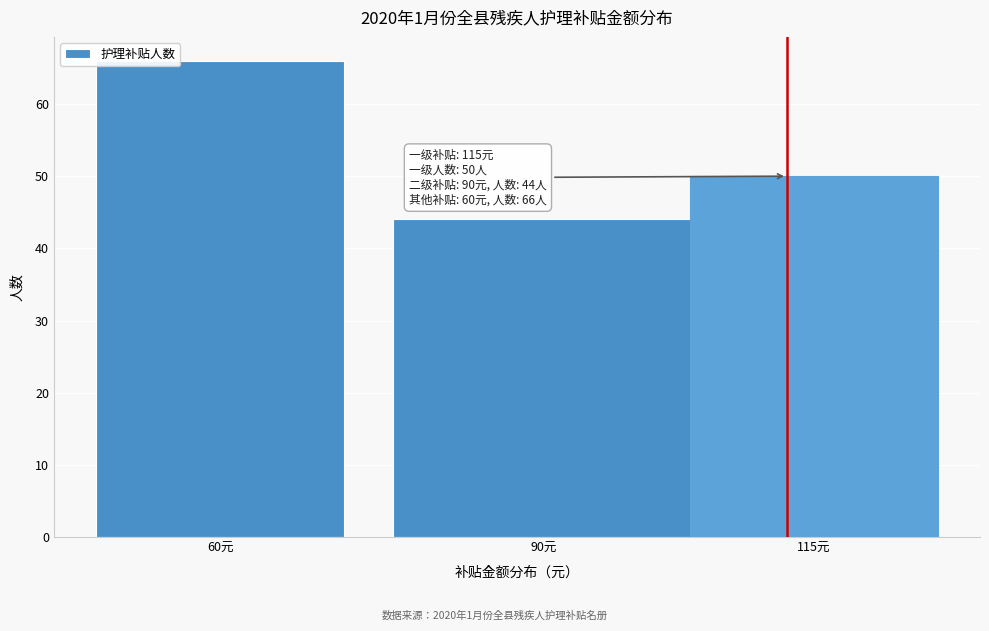

Reading right to left, extract all data points from this chart.

115元=50	90元=44	60元=66